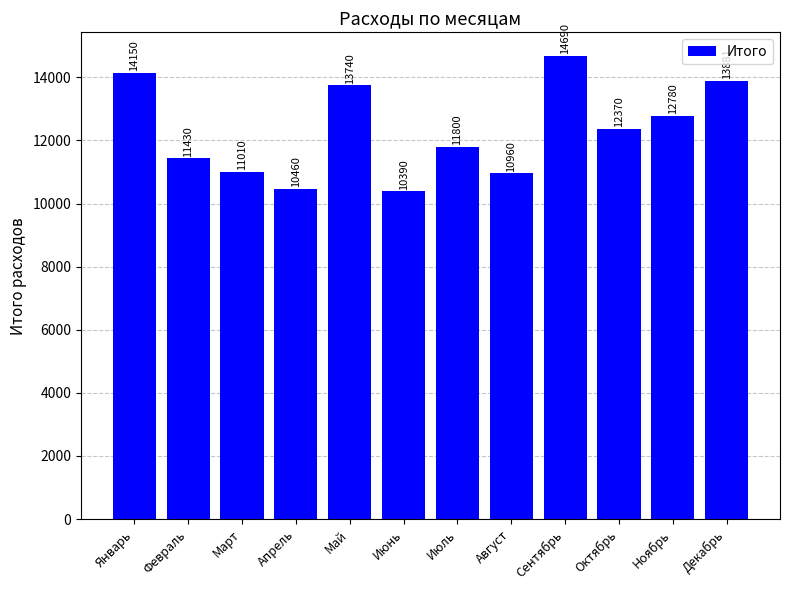

What is the minimum value shown in the chart?

10390